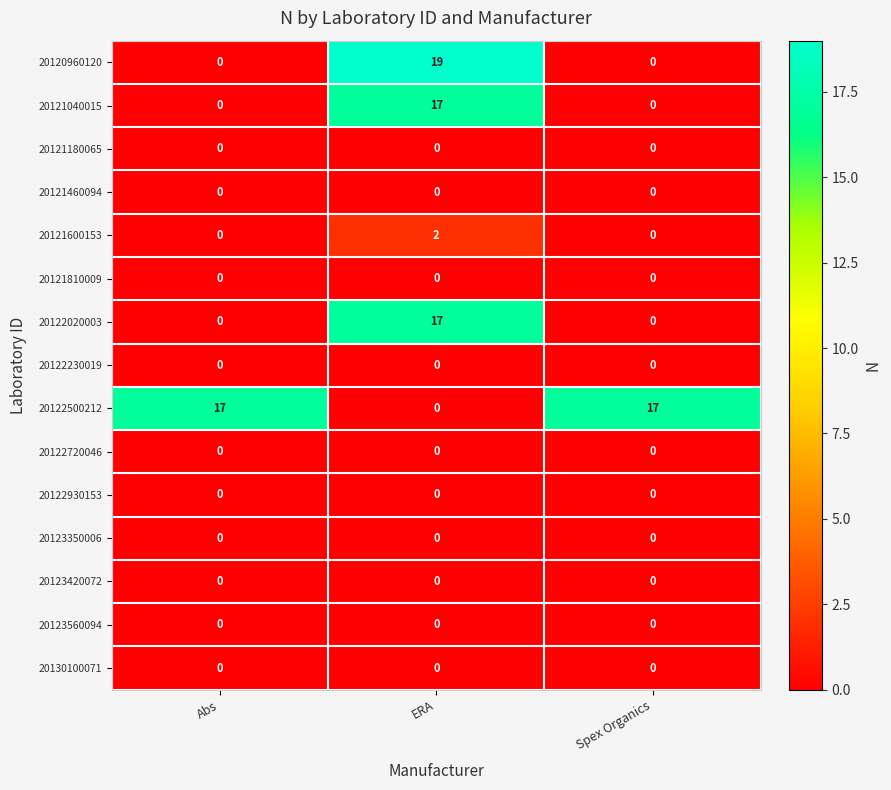

The value of 20121040015 at Abs is -6. True or false?

False